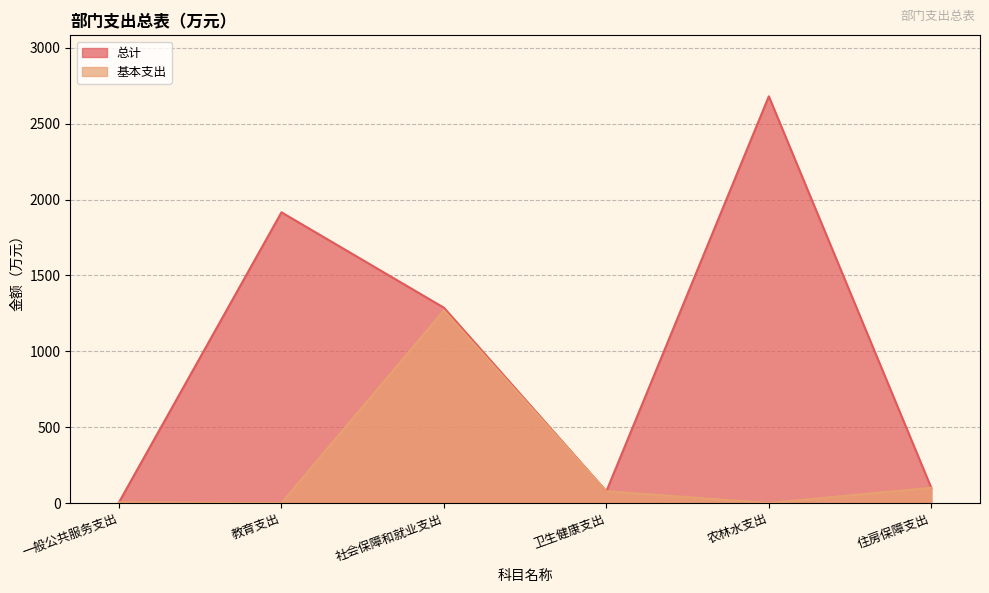

True or false: 基本支出 has a value of 1270.0 at 社会保障和就业支出.

True